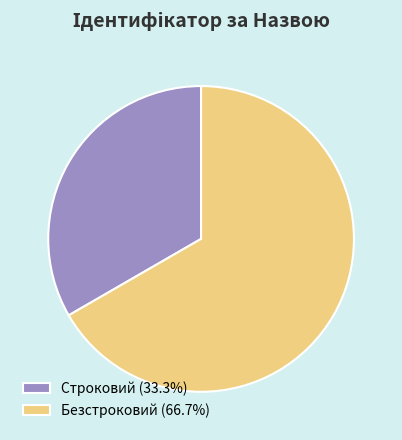

What is the majority slice?

Безстроковий